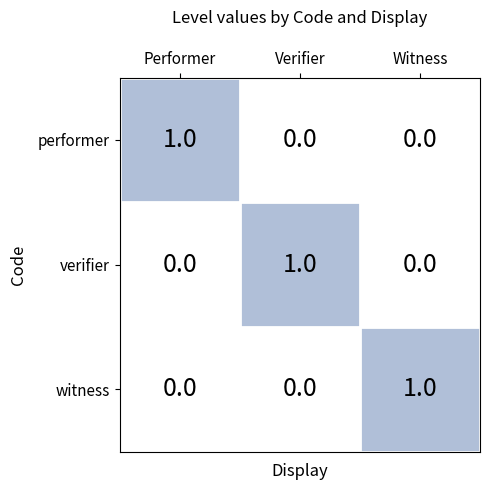

Reading right to left, list all the values displayed in this chart.

performer: 0	0	1
verifier: 0	1	0
witness: 1	0	0